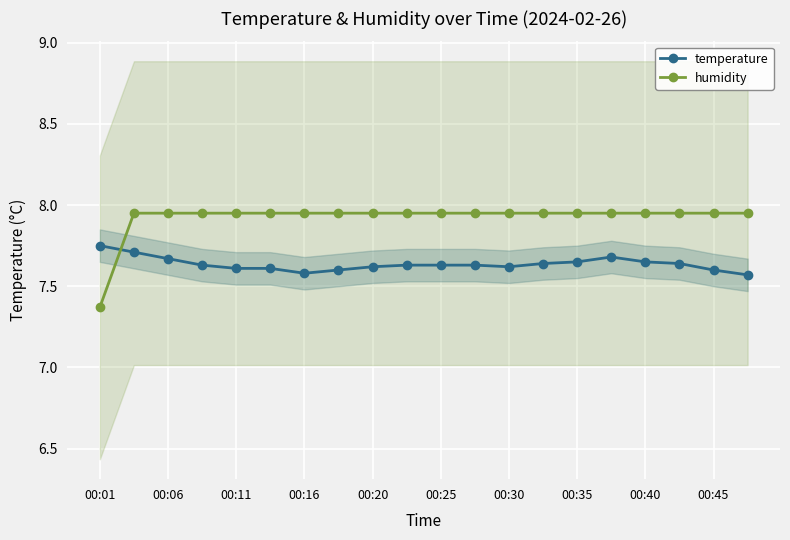

How many intersections are there between humidity and temperature?

1